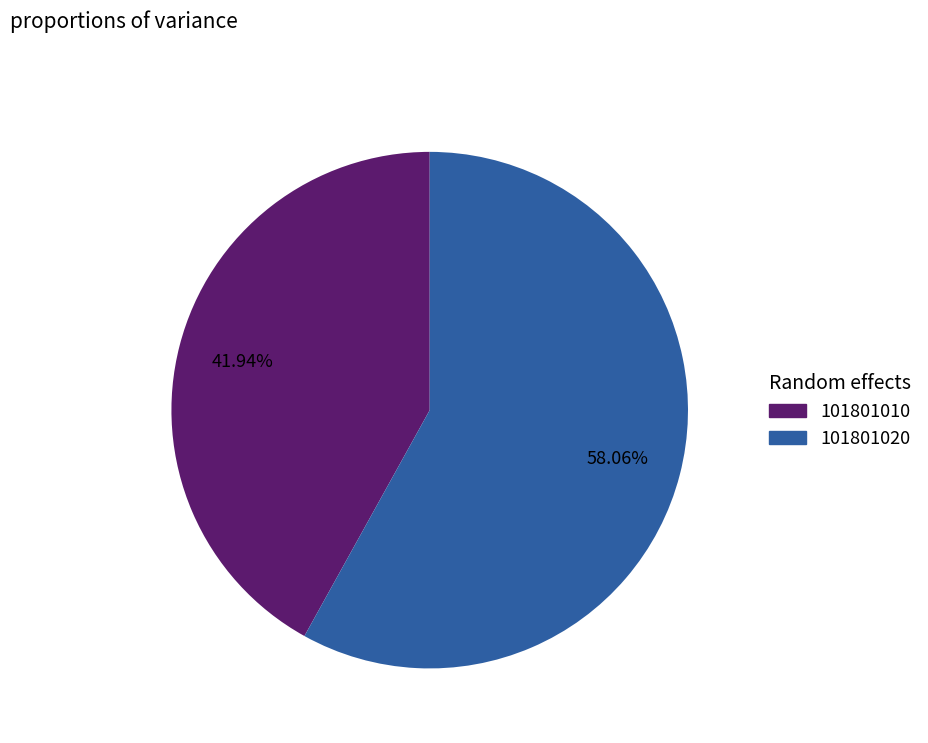

Which category has the smallest portion of the pie?

101801010